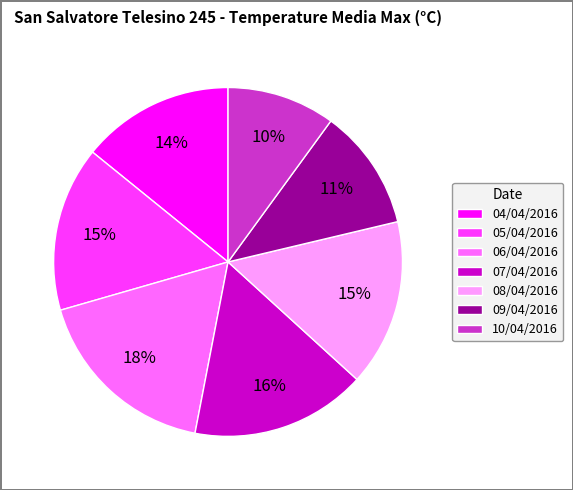

To the nearest percent, what is the average slice percentage?

14%